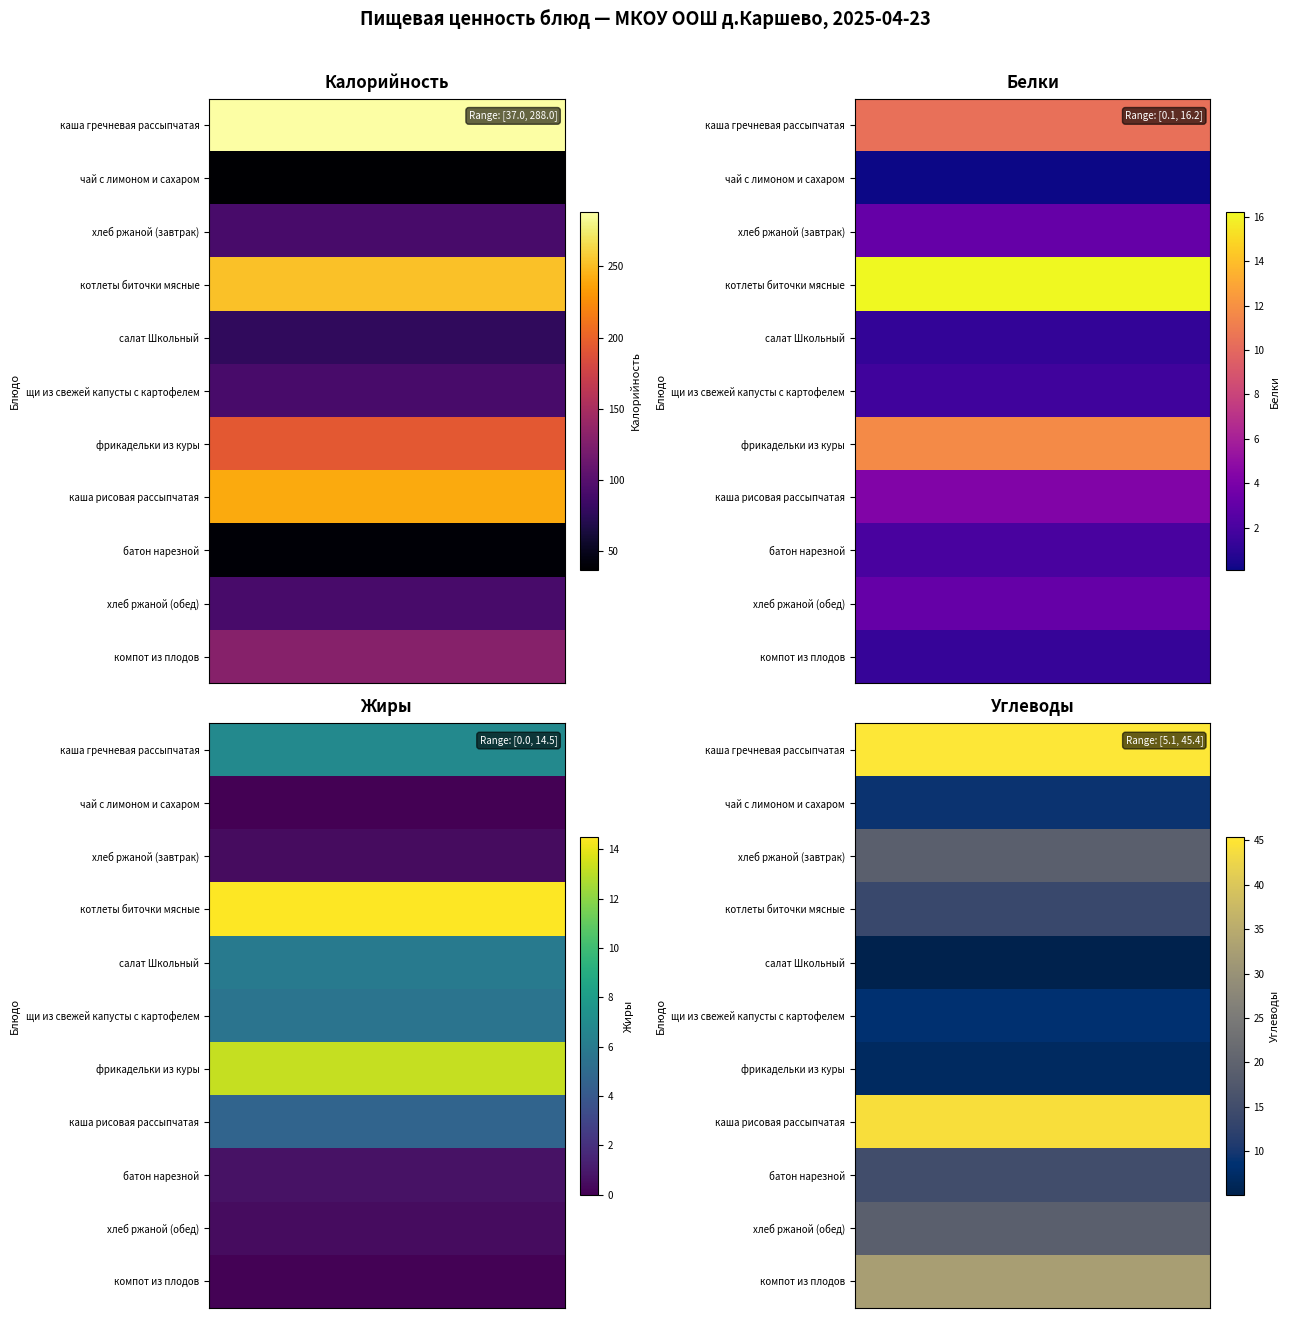

What is the difference between the second highest and second lowest values in the щи из свежей капусты с картофелем series?

2.8